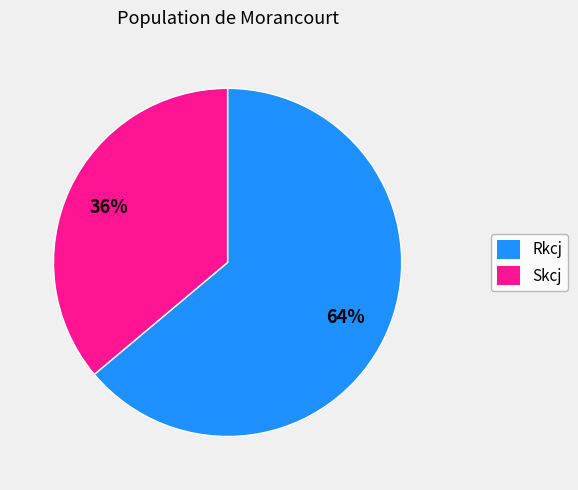

What is the ratio of the value at Skcj to the value at Rkcj?

0.6